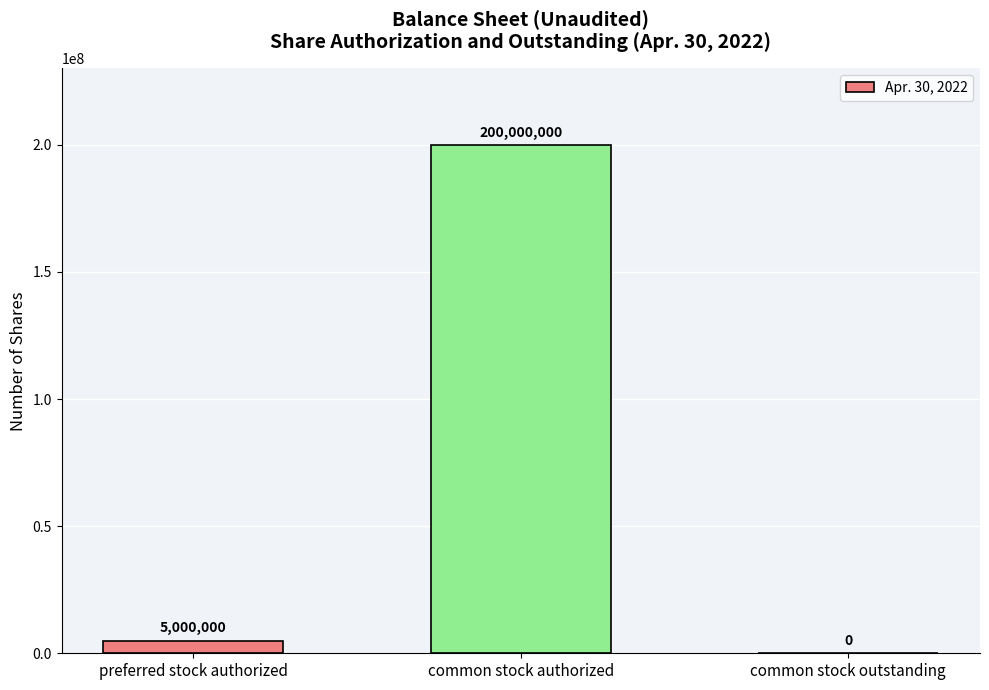

What is the ratio of the value at common stock authorized to the value at preferred stock authorized?

40.0